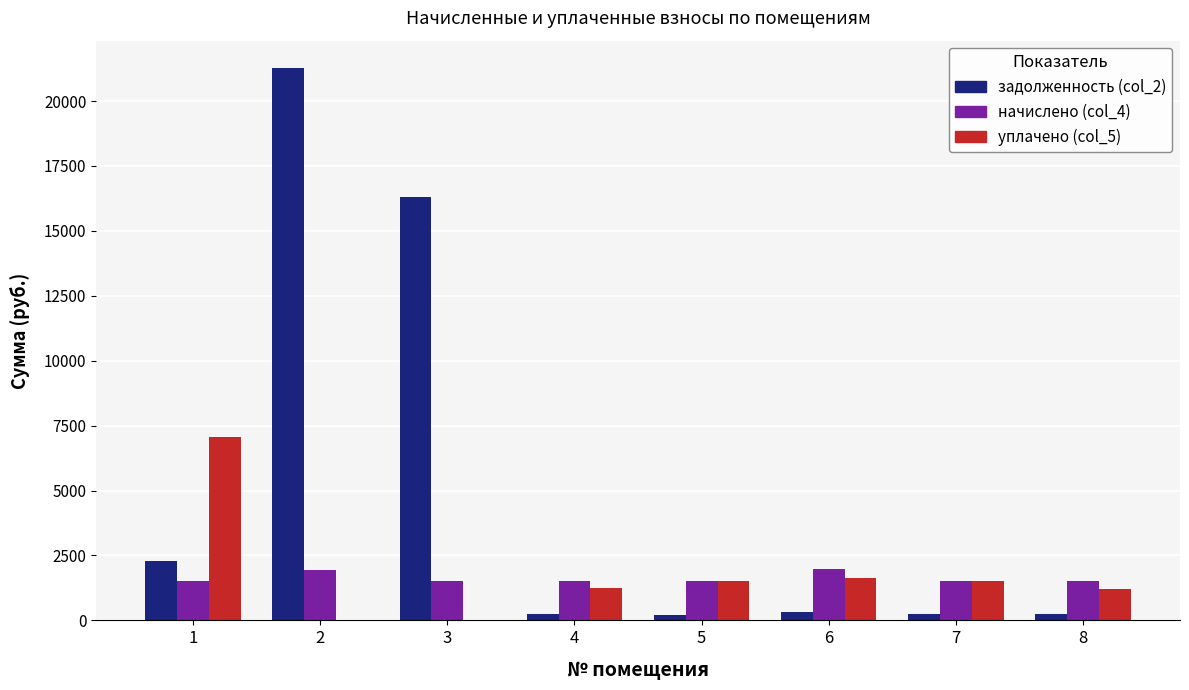

What is the highest value of the задолженность (col_2) series?

21263.3